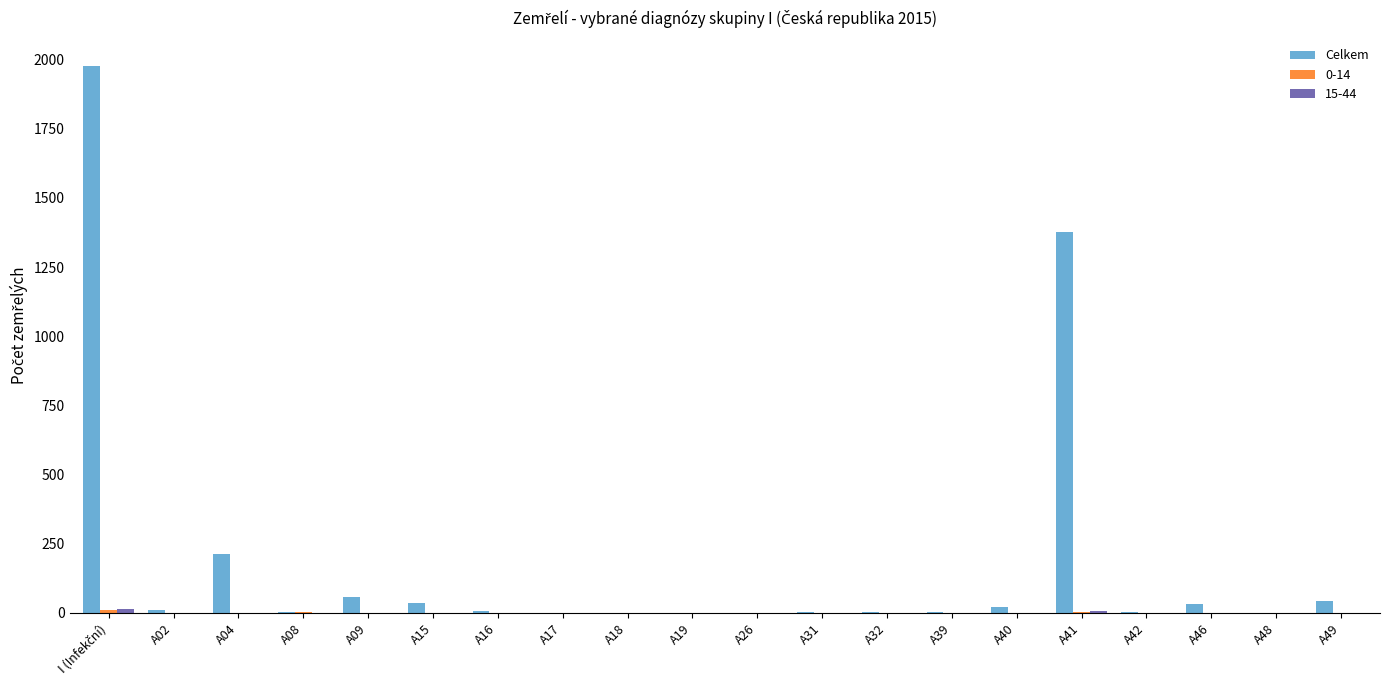

Which series has the largest total across all categories?

Celkem